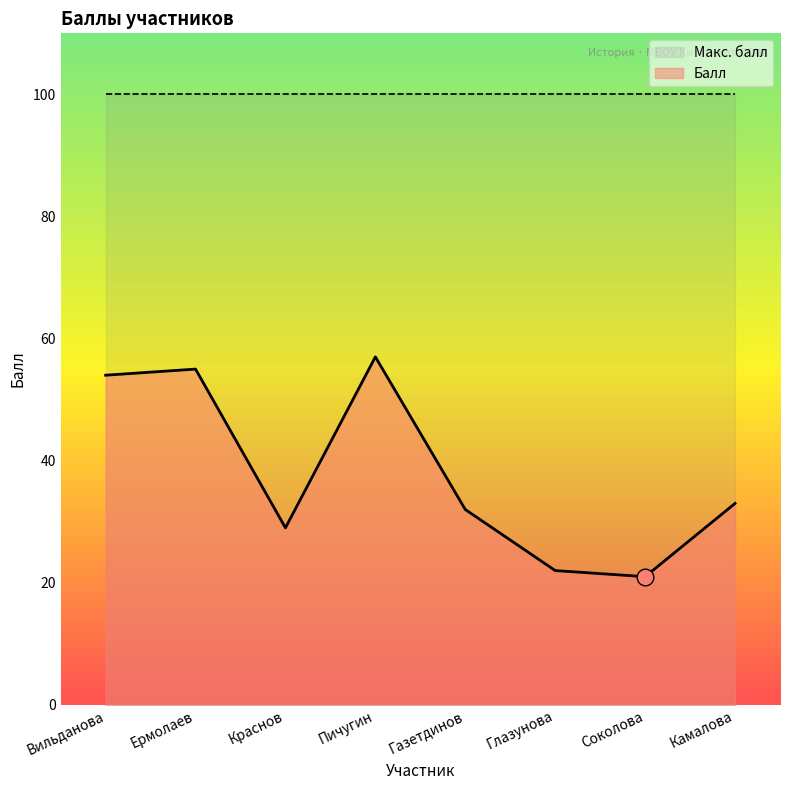

Rank the categories by value from lowest to highest.

Соколова, Глазунова, Краснов, Газетдинов, Камалова, Вильданова, Ермолаев, Пичугин